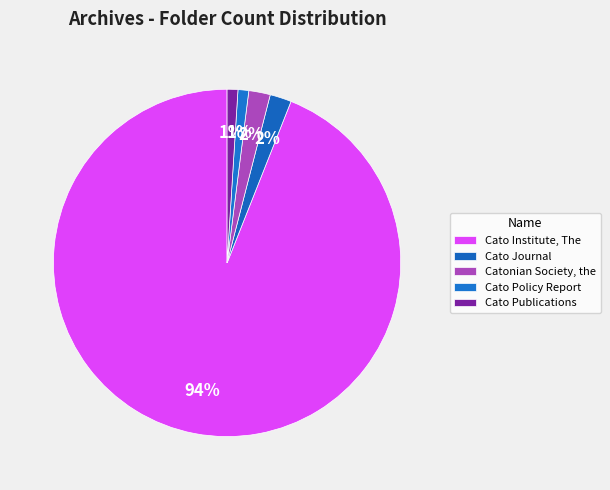

Count the number of slices in the pie.

5